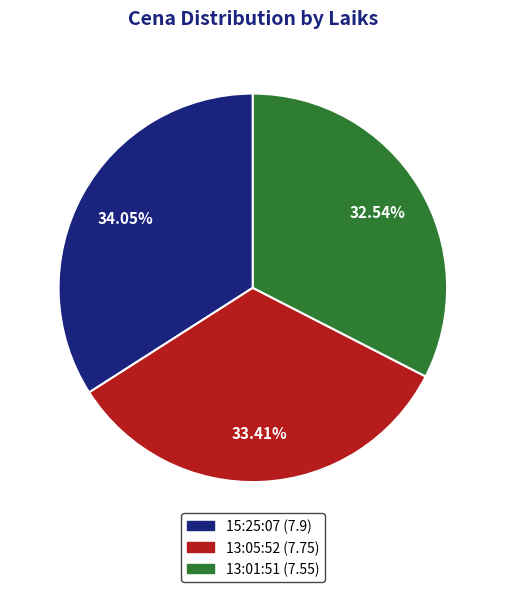

To the nearest percent, what is the difference between the 13:05:52 and 13:01:51 slice percentages?

1%